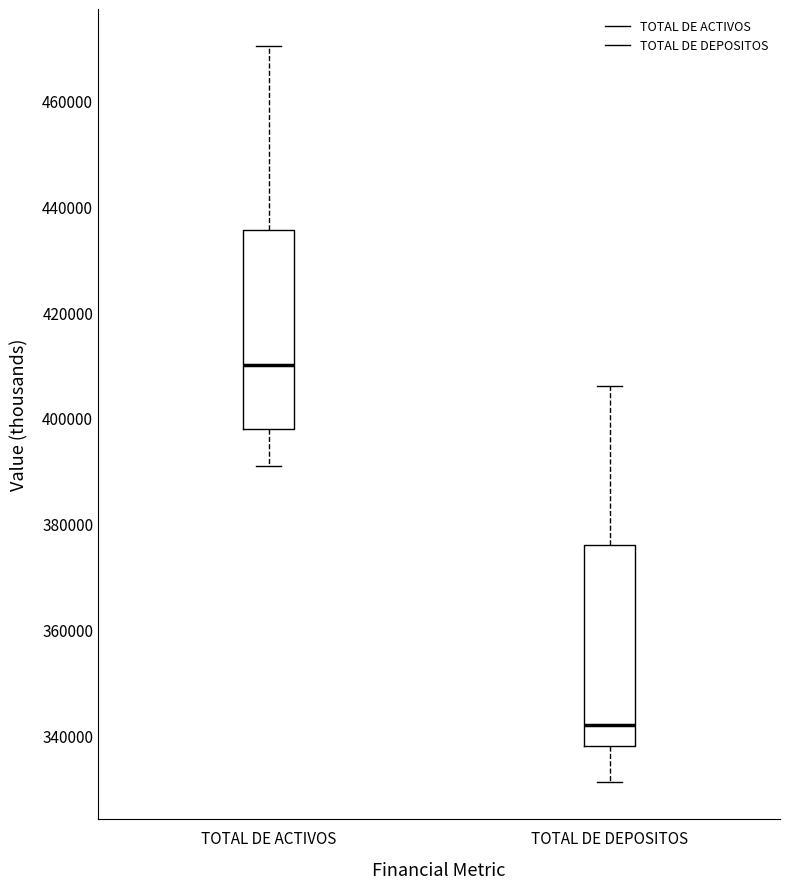

Which box has the lowest median line?

TOTAL DE DEPOSITOS